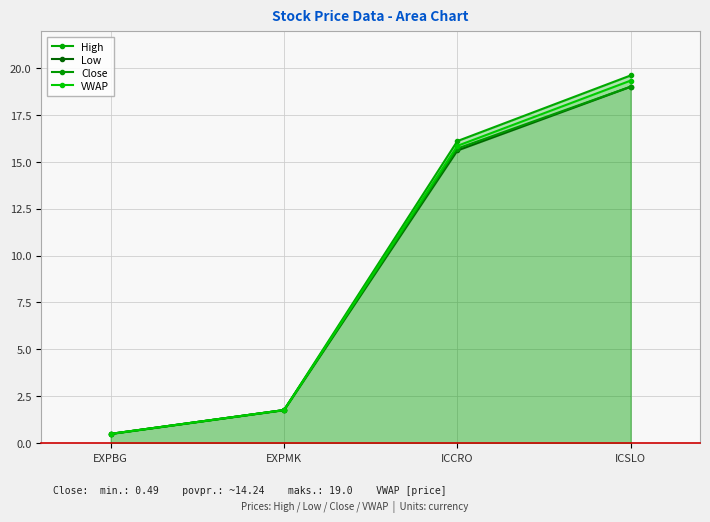

Is it true that Close equals 0.5 at EXPBG?

True